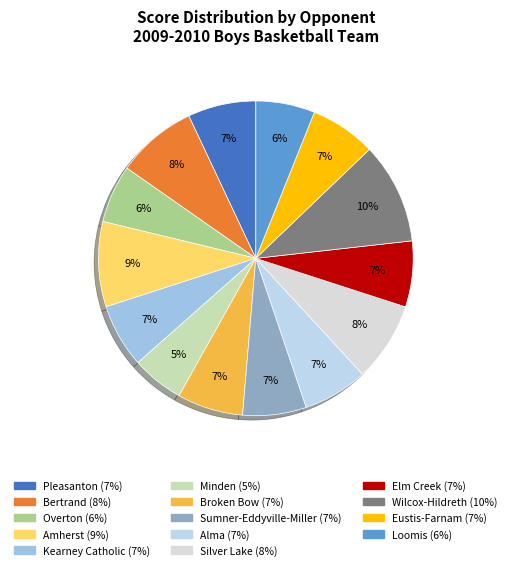

True or false: Elm Creek accounts for 7% of the total.

True